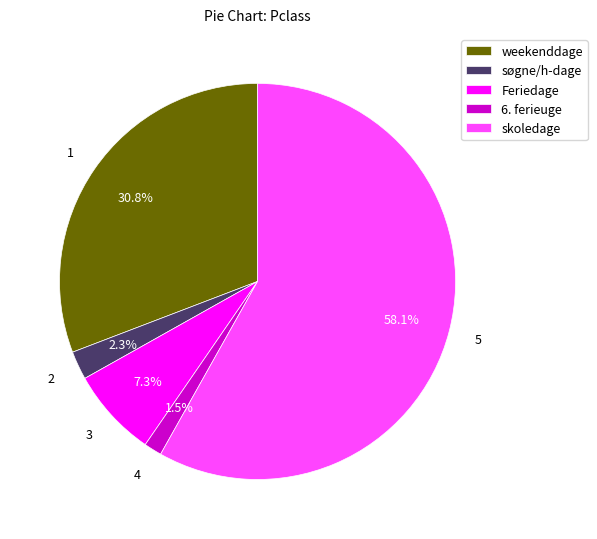

How many segments does this pie chart have?

5